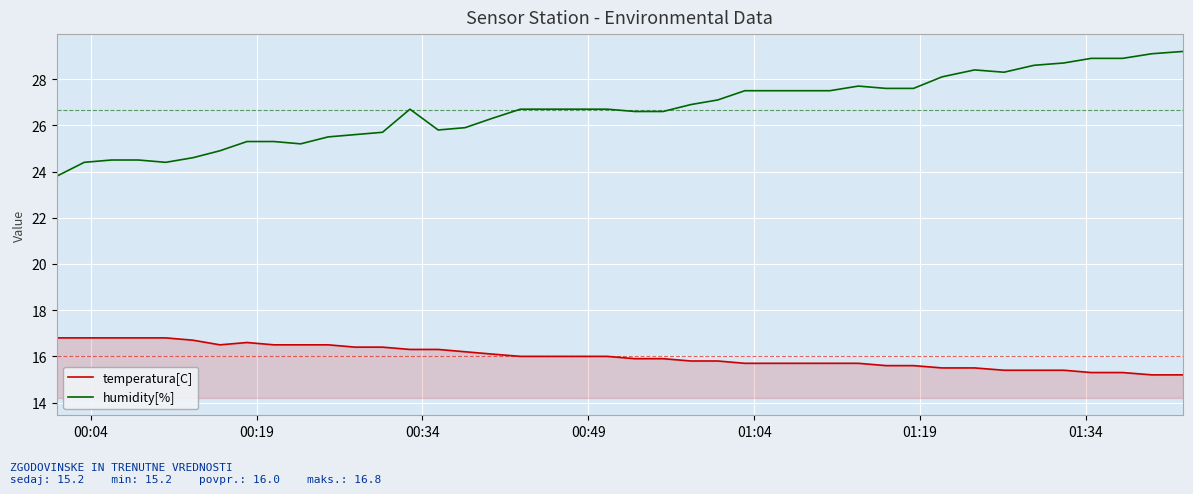

Rank the series by their average value, from highest to lowest.

humidity[%], temperatura[C]